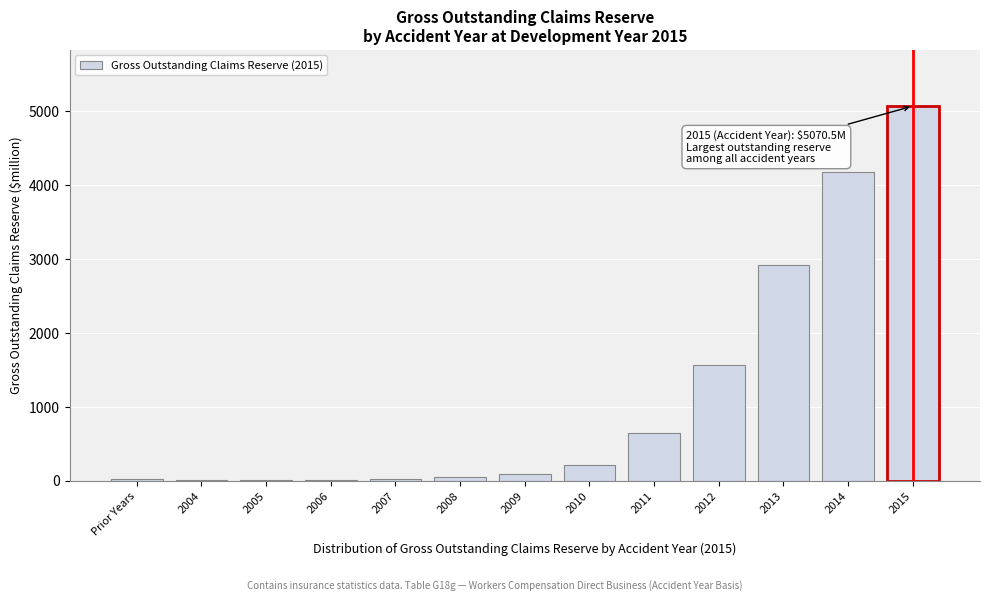

True or false: the data shows 92.0 at 2009.

True